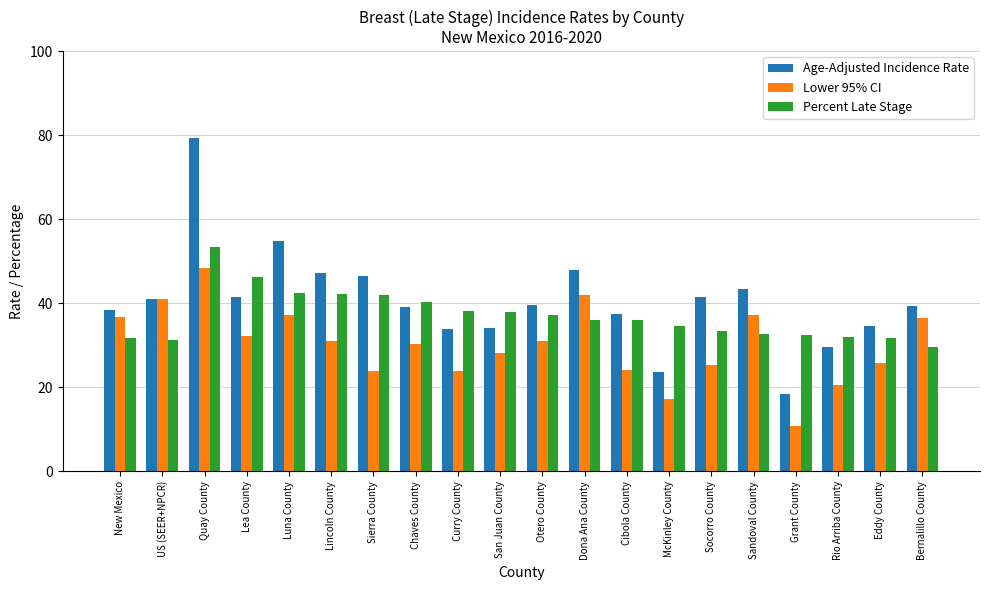

At which category does the chart reach its minimum across all series?

Grant County